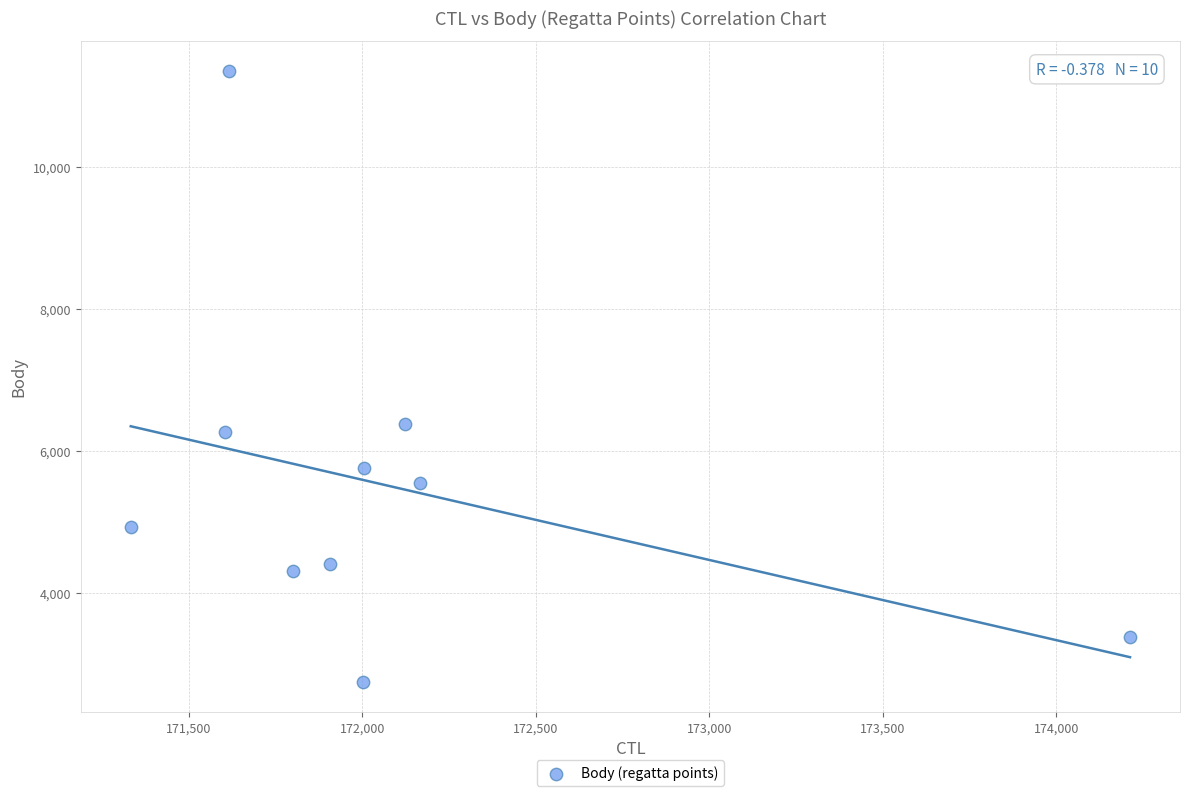

What Y value in the scatter plot is closest to 7047?

6379